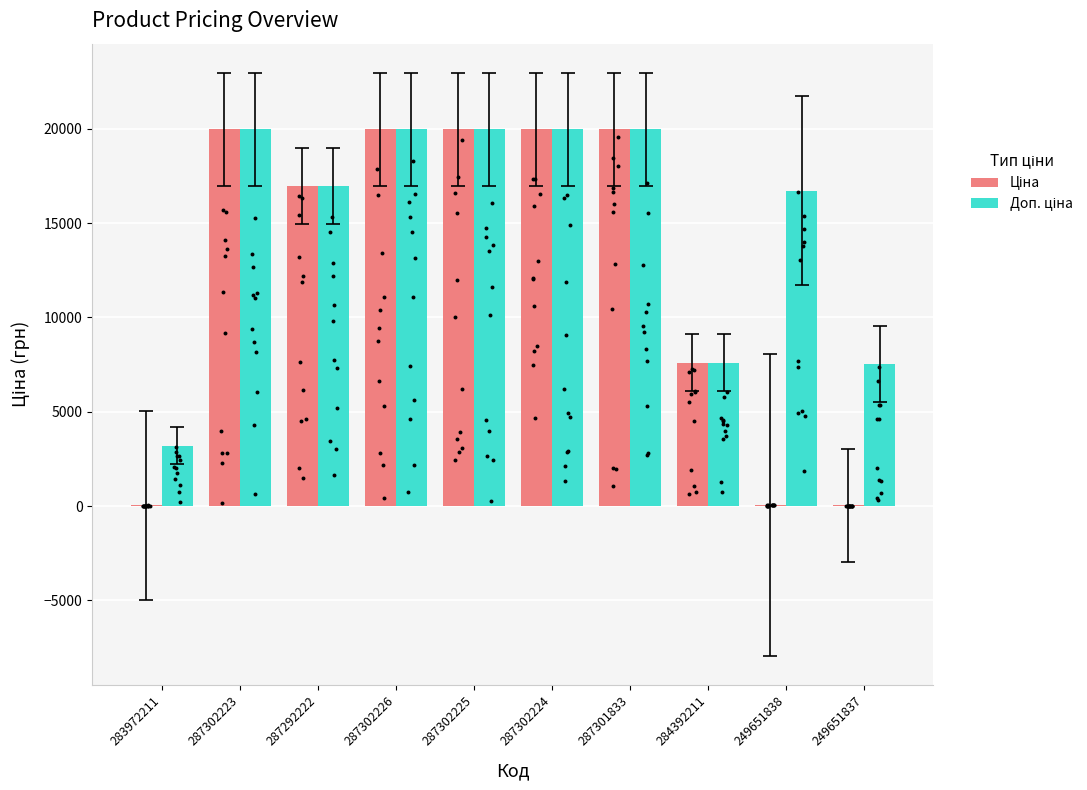

What is the total value across all series at 287302225?

39928.3